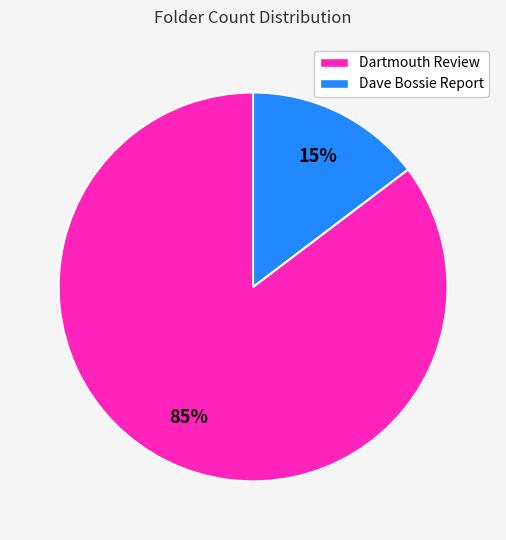

How many slices are in this pie chart?

2